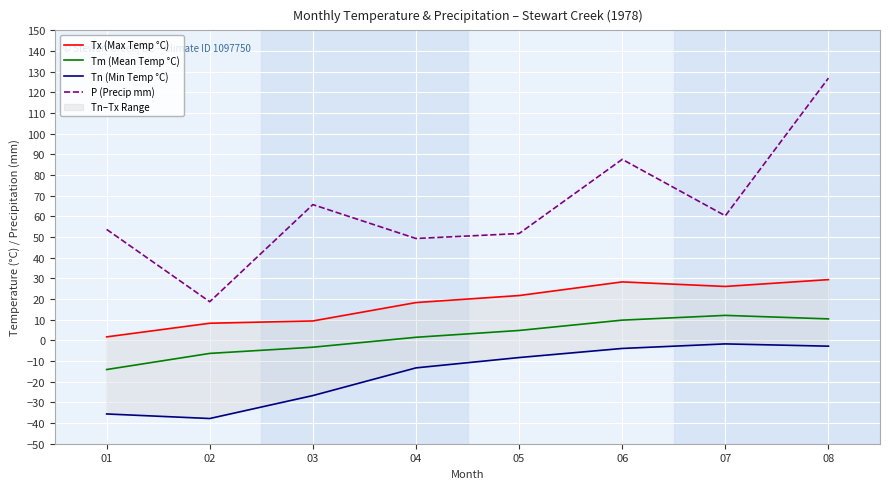

The Tm (Mean Temp °C) series shows 4.8 at 05. True or false?

True